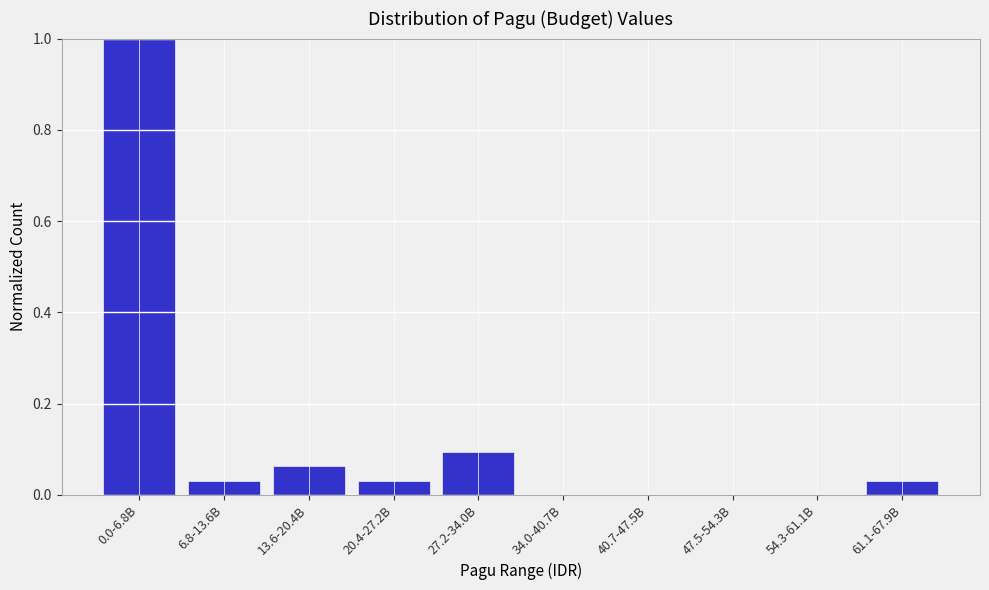

Is it true that the value at 61.1-67.9B is 0.1?

False